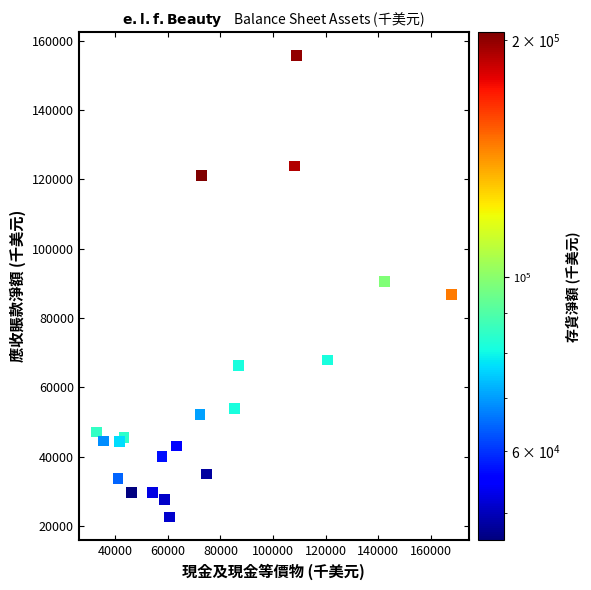

What is the range of X values (max minus min)?

134874